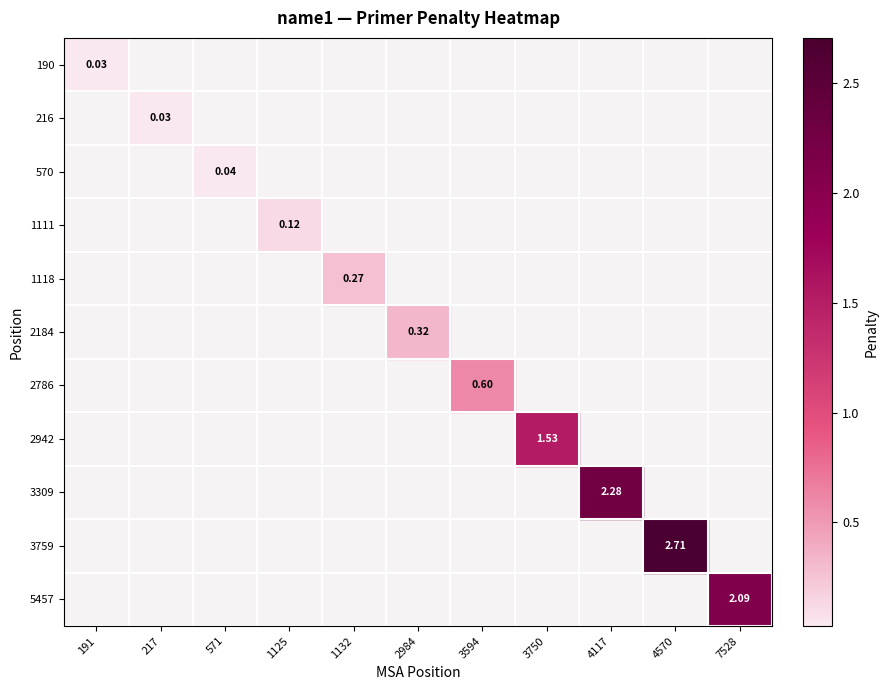

Is it true that 1118 equals 0.0 at 217?

False